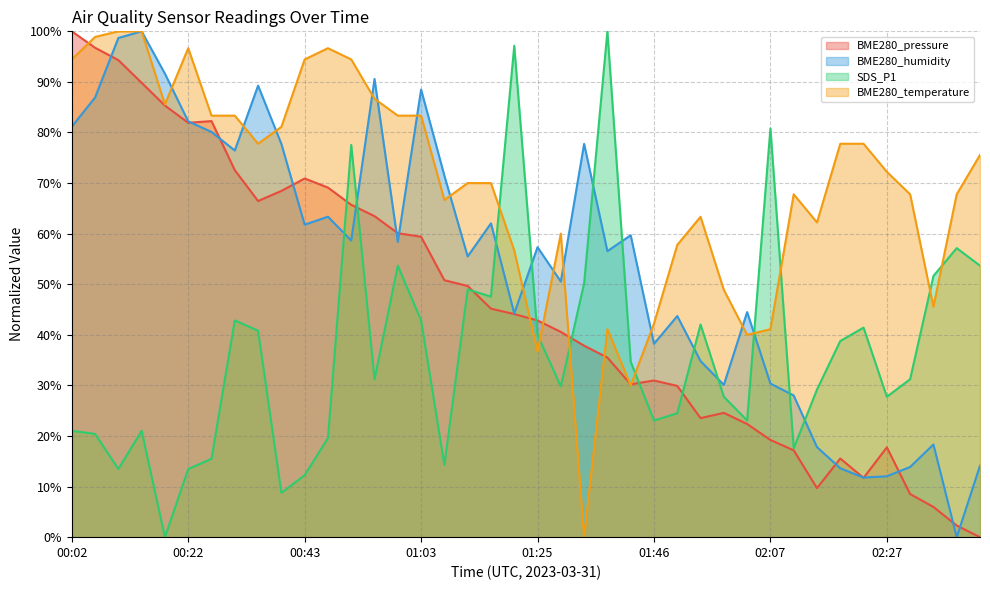

At which label does SDS_P1 first exceed 31?

00:30